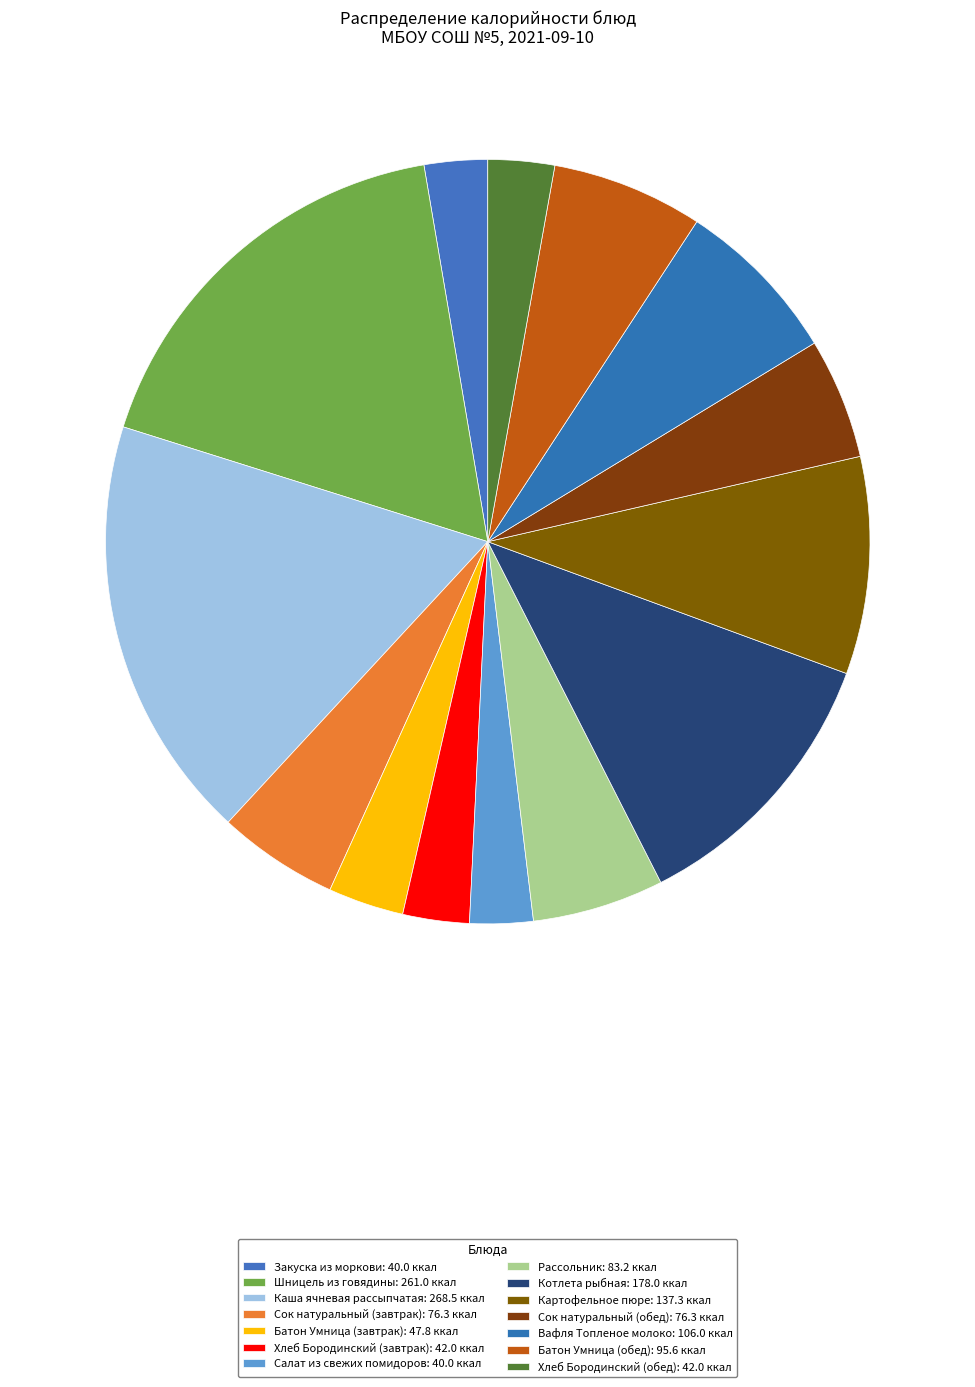

To the nearest percent, what is the difference between the largest and smallest slice percentages?

15%